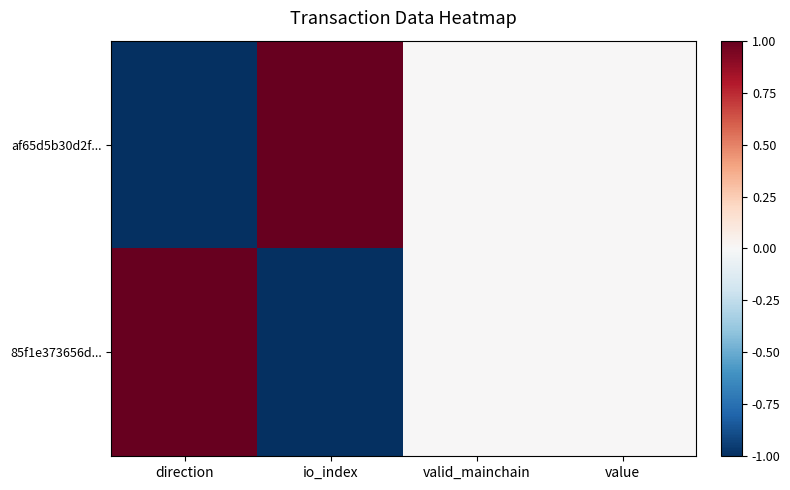

Which label corresponds to the largest value in the chart?

io_index